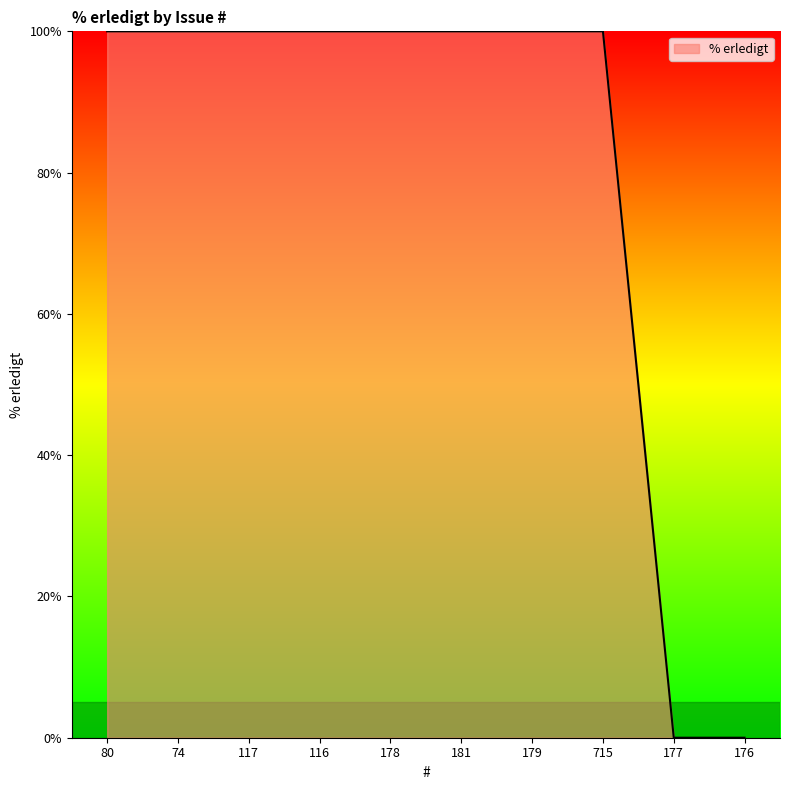

What is the ratio of the value at 178 to the value at 181?

1.0